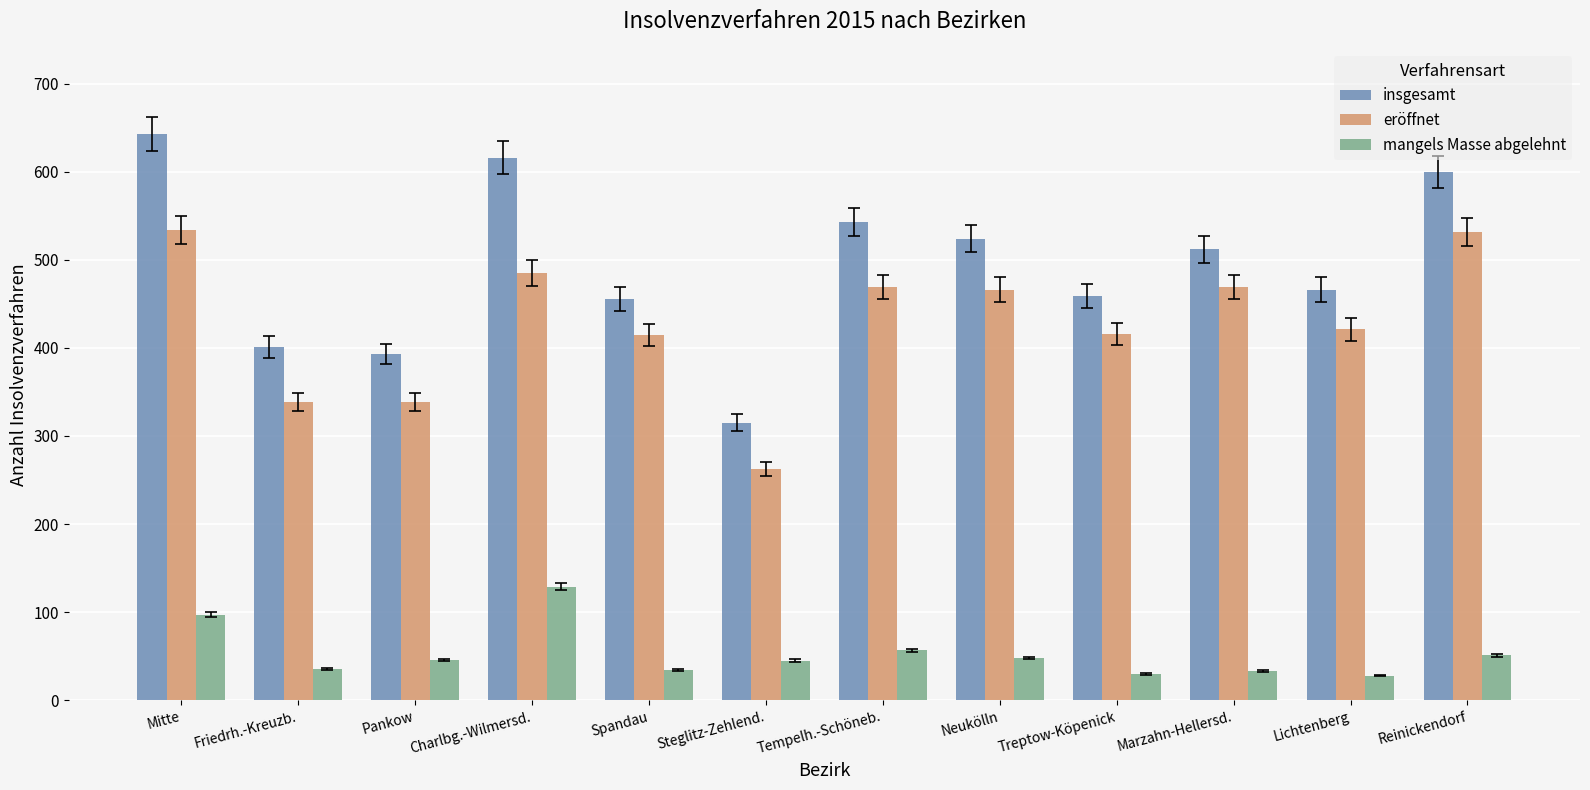

What are all the series names shown in the legend?

insgesamt, eröffnet, mangels Masse abgelehnt